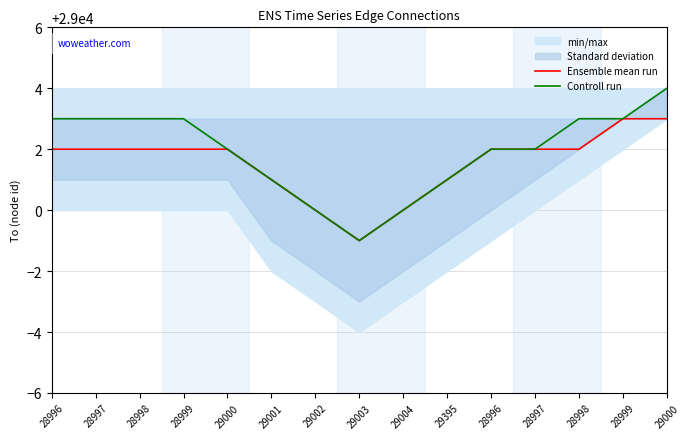

How many values in the Ensemble mean run series are below 29002?

5